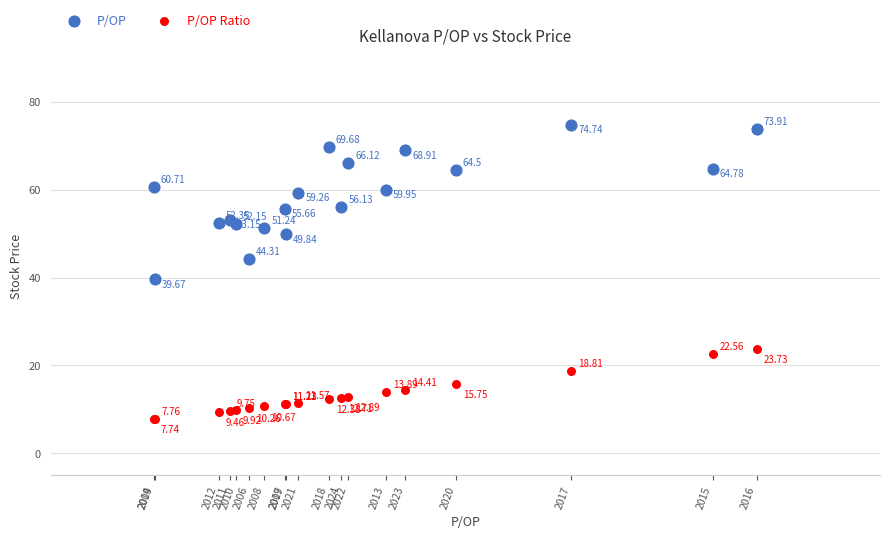

Which series reaches the minimum Y coordinate?

P/OP Ratio